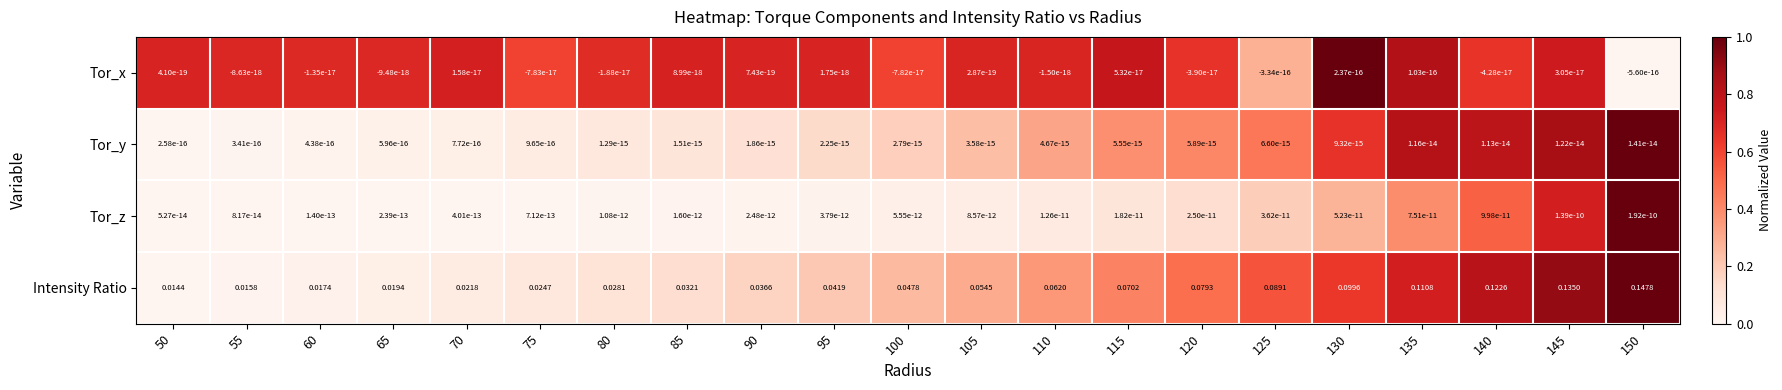

Which series has the largest total across all categories?

Intensity Ratio